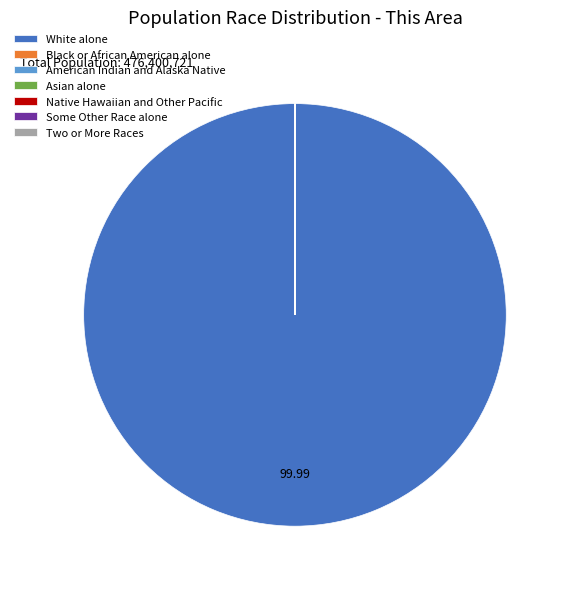

Which slice is the largest?

White alone